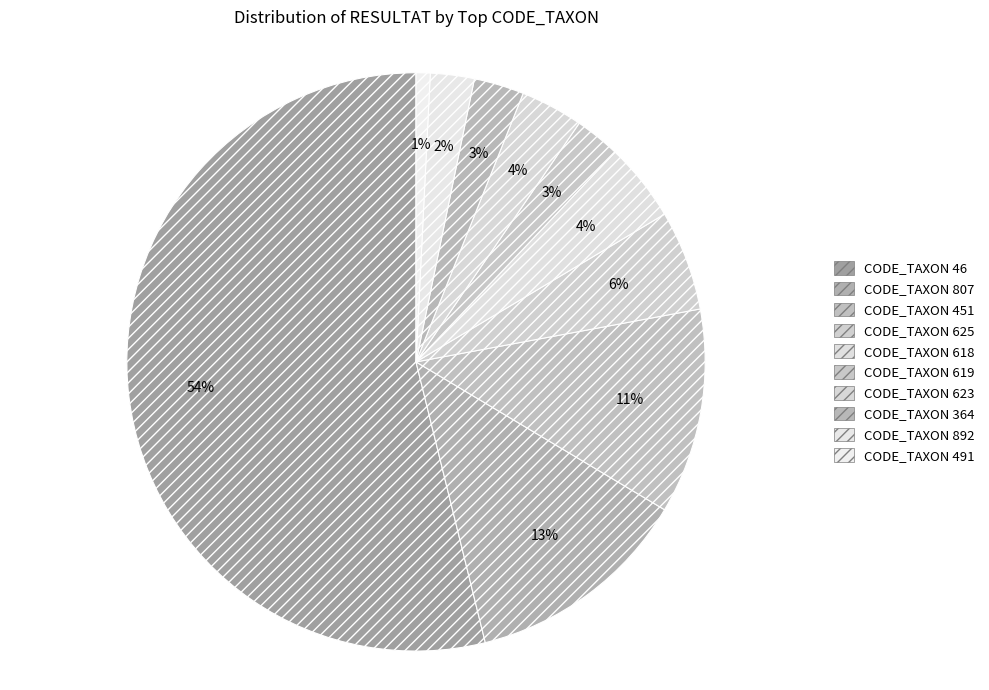

What is the change in value from CODE_TAXON 46 to CODE_TAXON 623?

-575